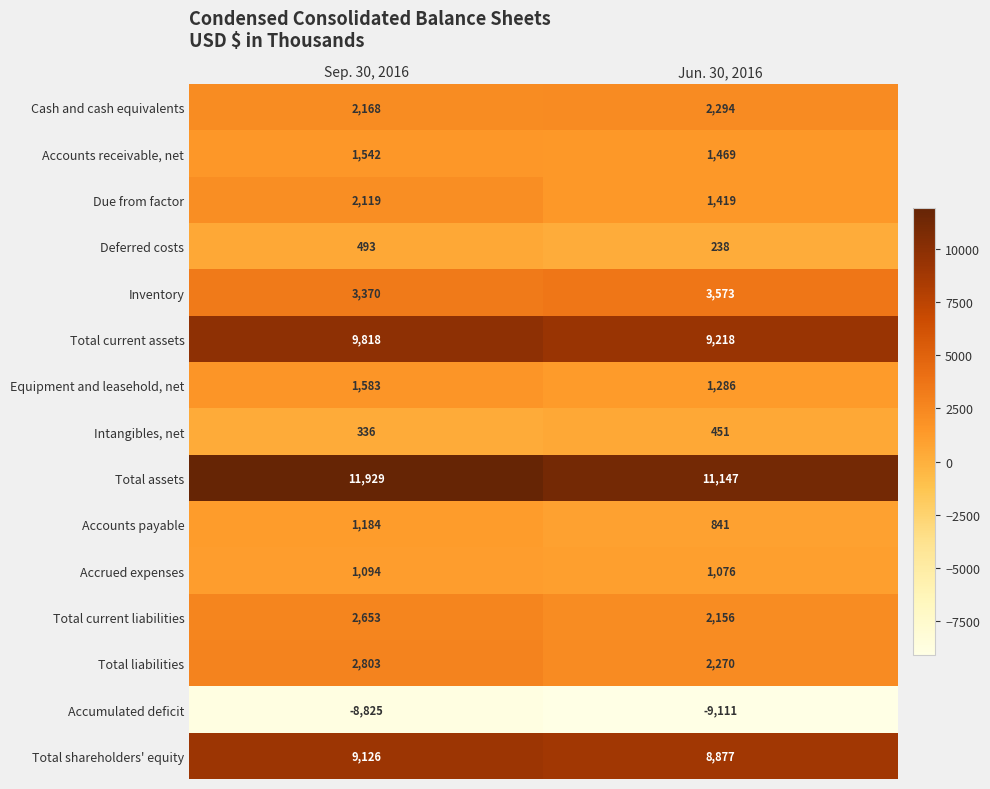

Rank the series at Sep. 30, 2016 from lowest to highest value.

Accumulated deficit, Intangibles, net, Deferred costs, Accrued expenses, Accounts payable, Accounts receivable, net, Equipment and leasehold, net, Due from factor, Cash and cash equivalents, Total current liabilities, Total liabilities, Inventory, Total shareholders' equity, Total current assets, Total assets